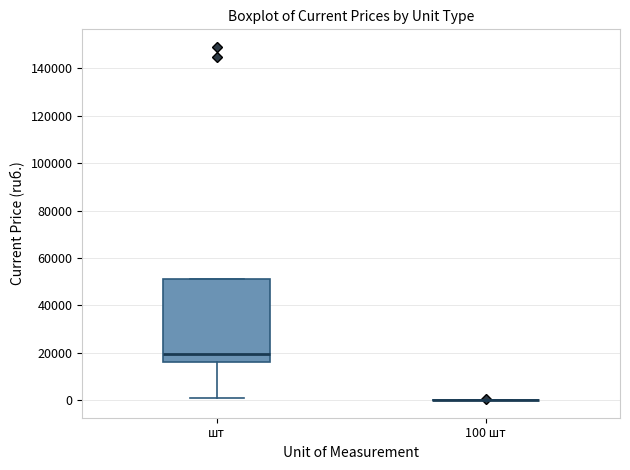

Comparing the boxes themselves (not the whiskers), which one is the tallest?

шт